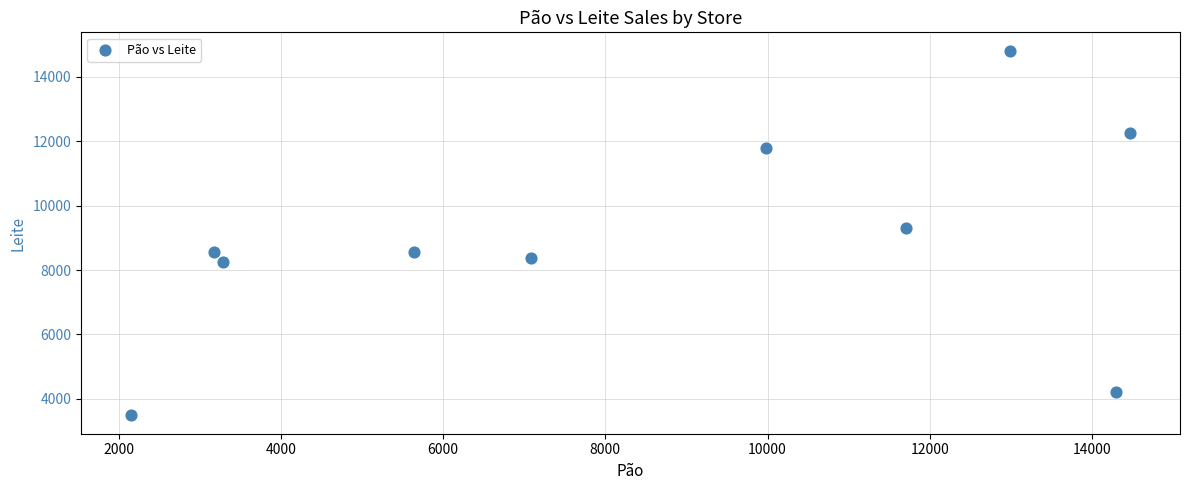

What Y value in the scatter plot is closest to 9150?

9298